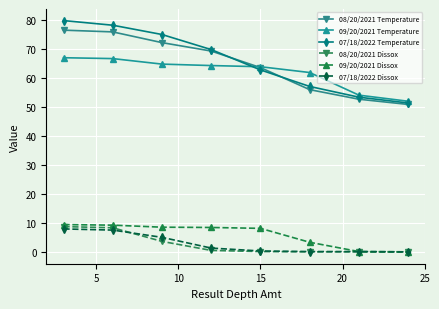

True or false: 07/18/2022 Dissox has more than 2 points higher than both neighbors.

False